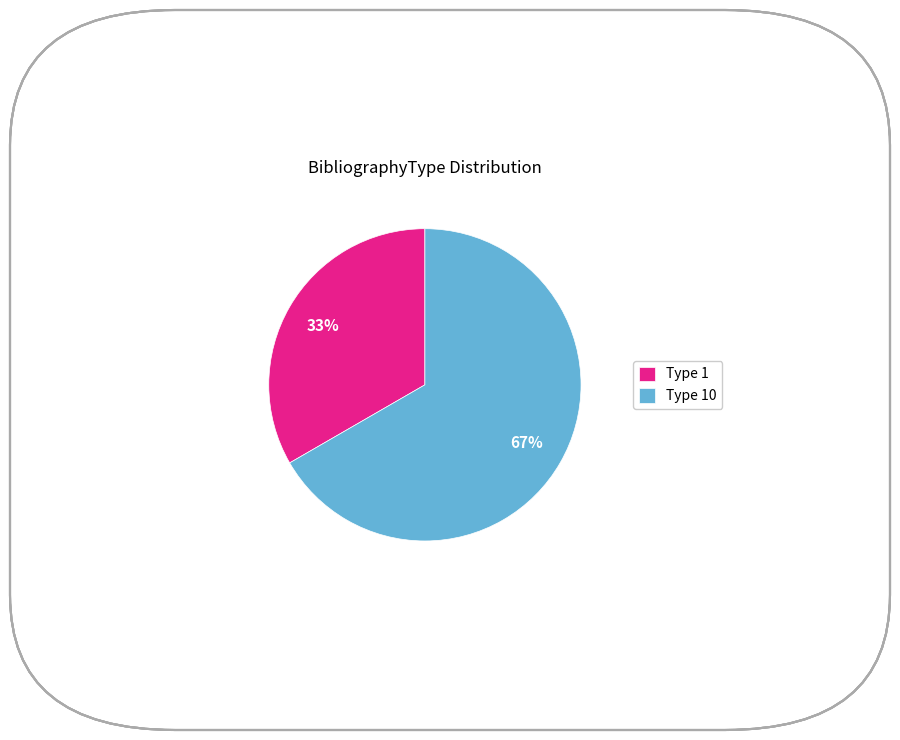

How many segments does this pie chart have?

2